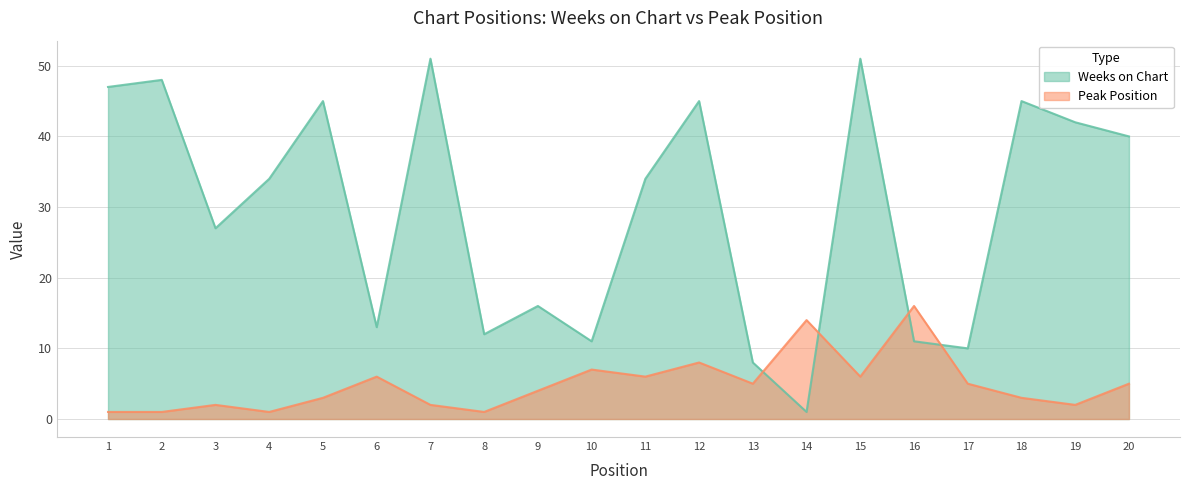

What is the sum of all Peak Position values?

98